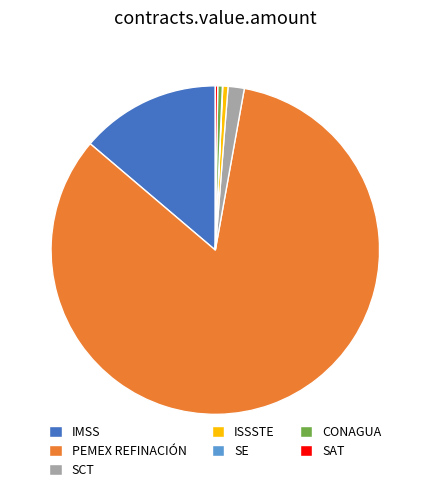

Is it true that CONAGUA is 13% of the pie?

False